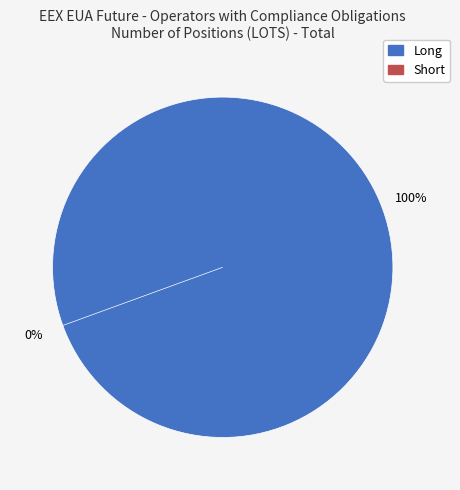

What is the smallest slice in the pie chart?

Operators with compliance obligations (Short)